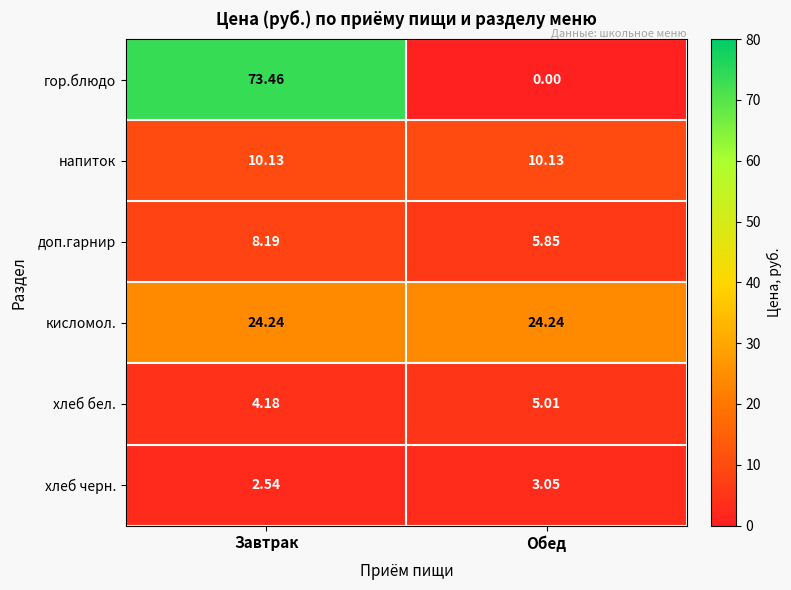

Which series has the largest range (max minus min)?

гор.блюдо